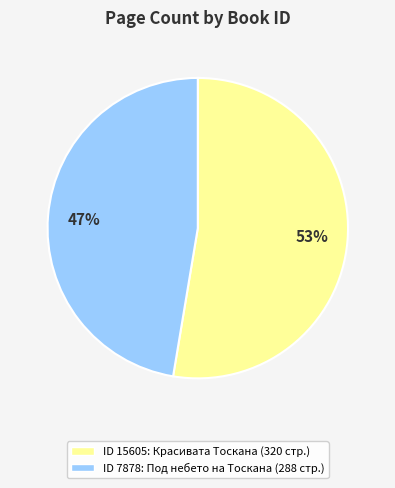

Which category has the smallest portion of the pie?

47%